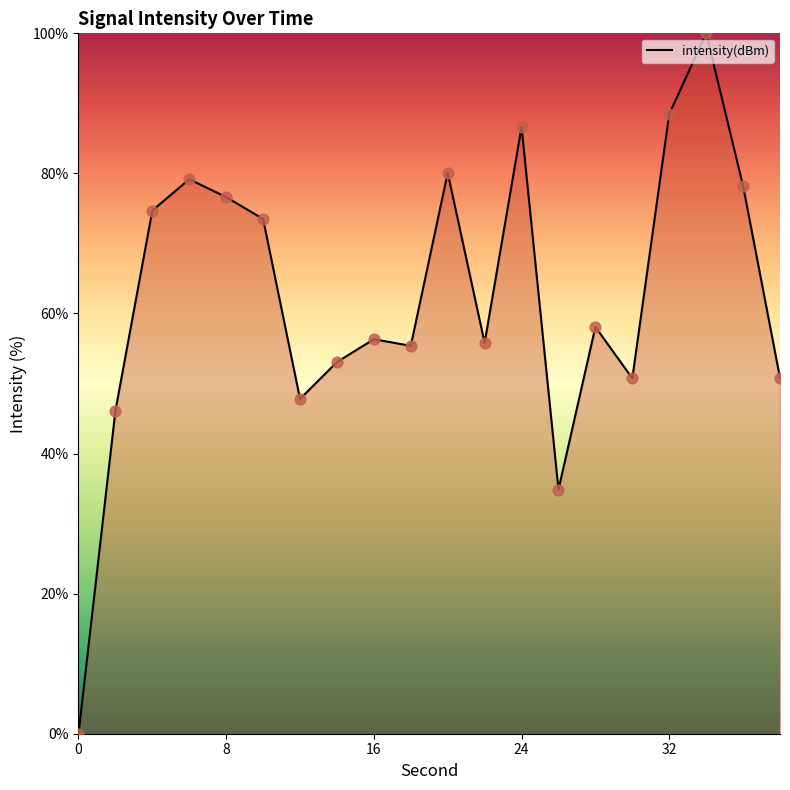

What is the difference between the maximum and minimum values?

100.0